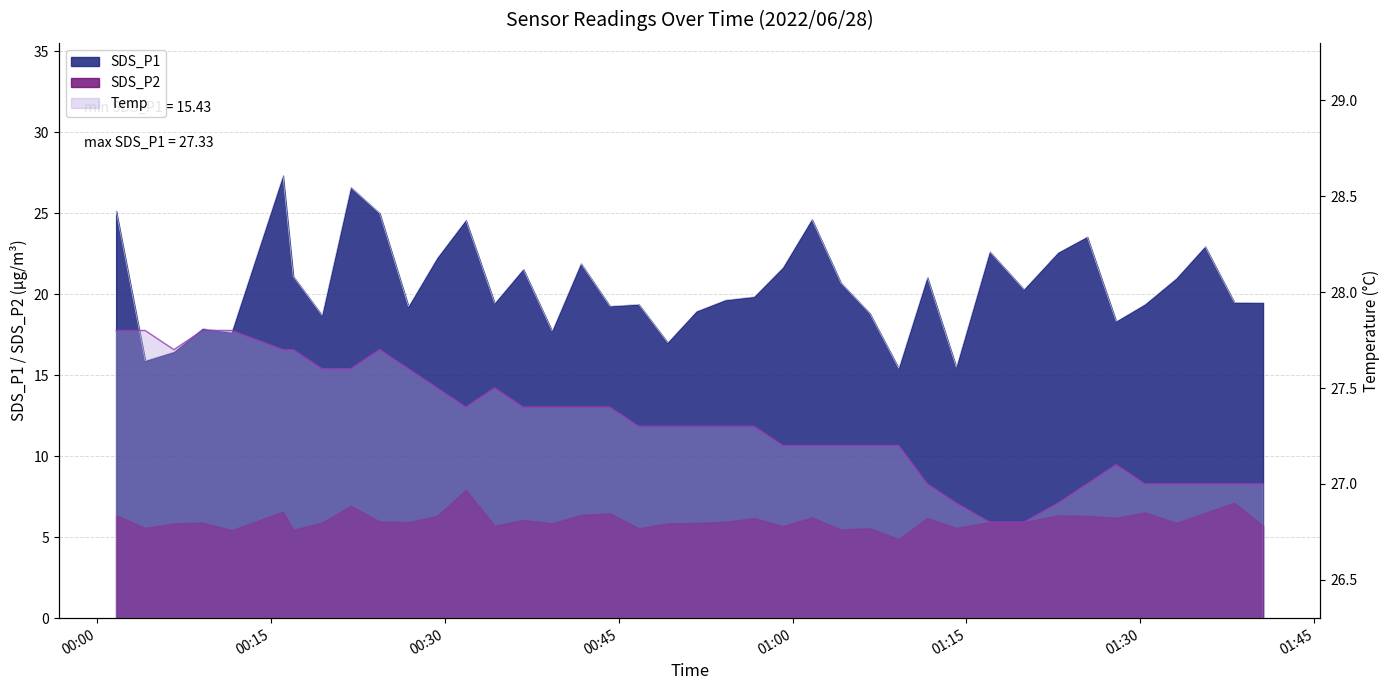

How many Temp values are between 27 and 28?

36